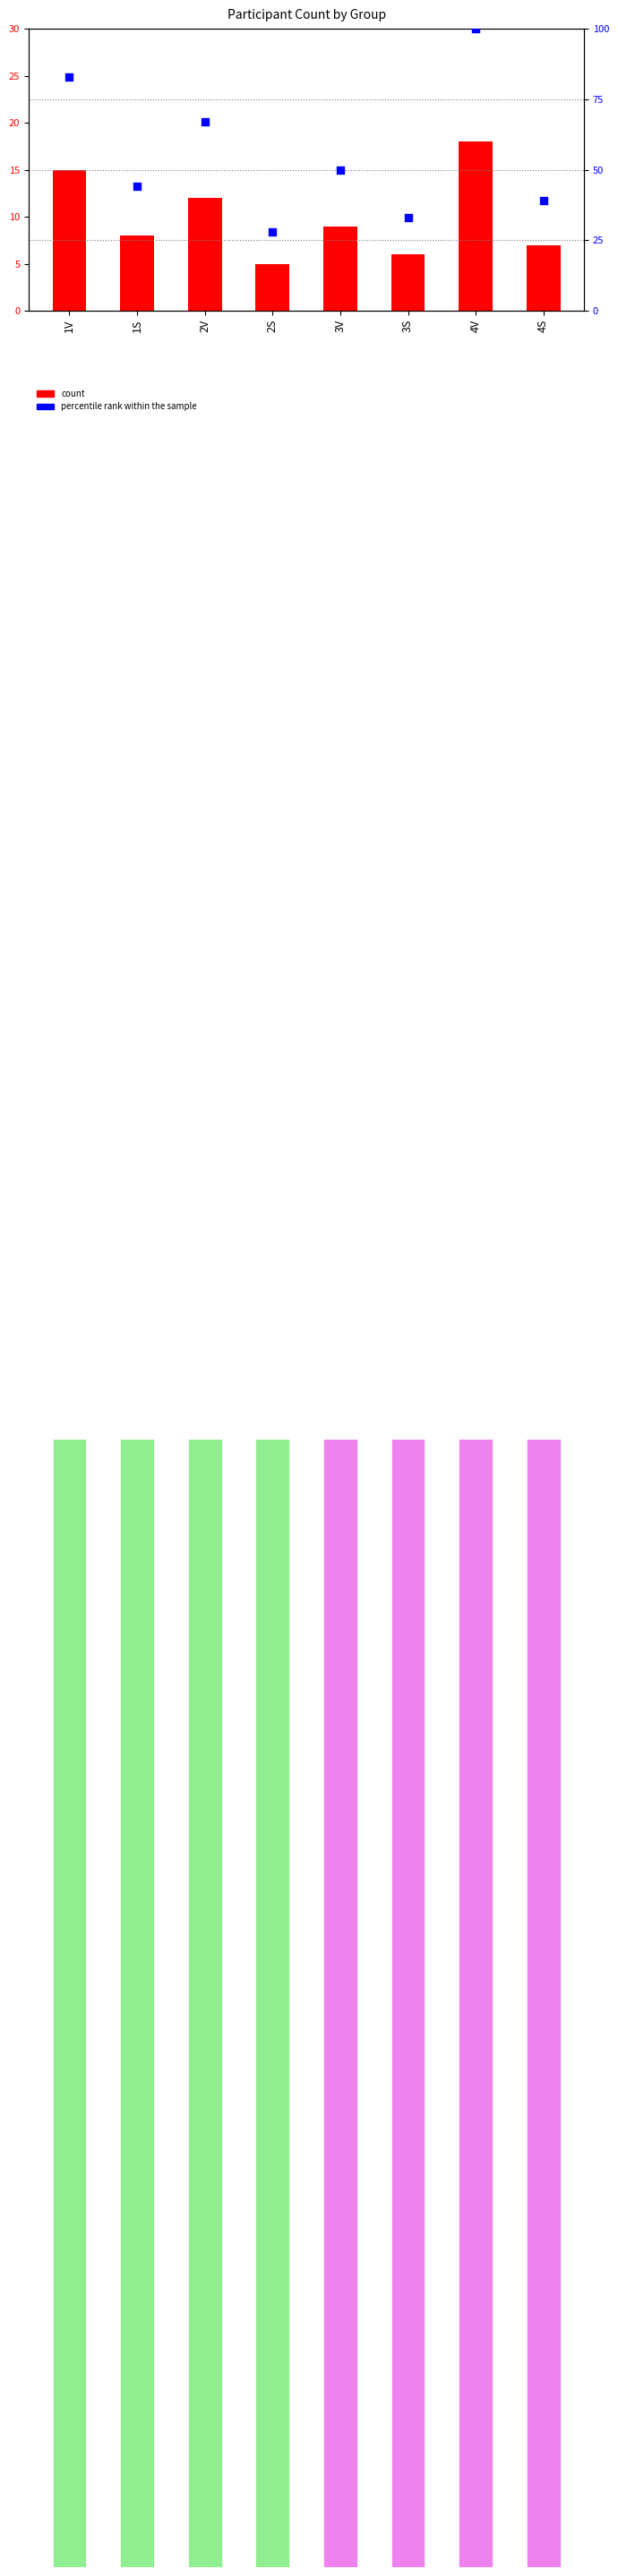

At how many categories does at least one series exceed 13?

8